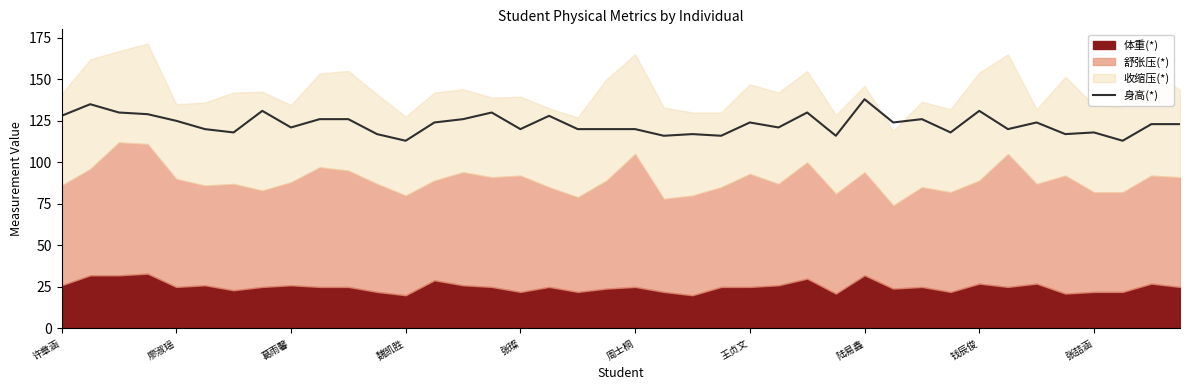

The 身高(*) series shows 120 at 张璨. True or false?

True